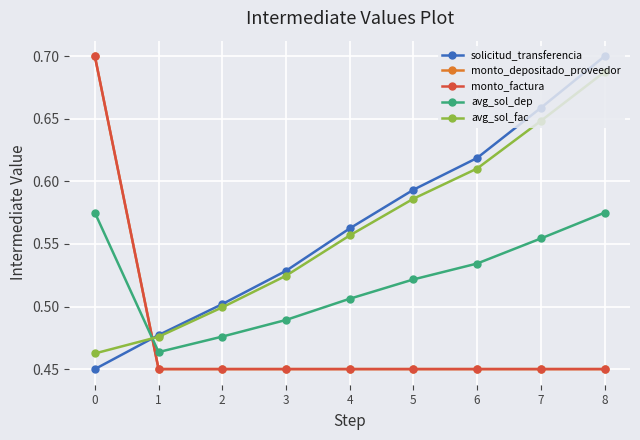

The avg_sol_dep series shows 0.2 at 2. True or false?

False